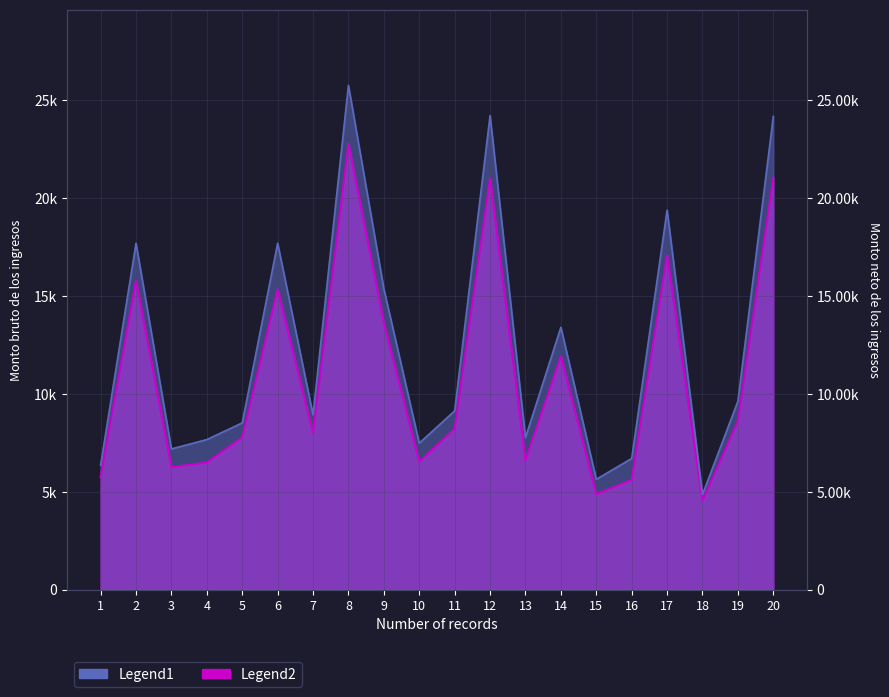

How many interior local valleys does the Monto neto de los ingresos series have?

6